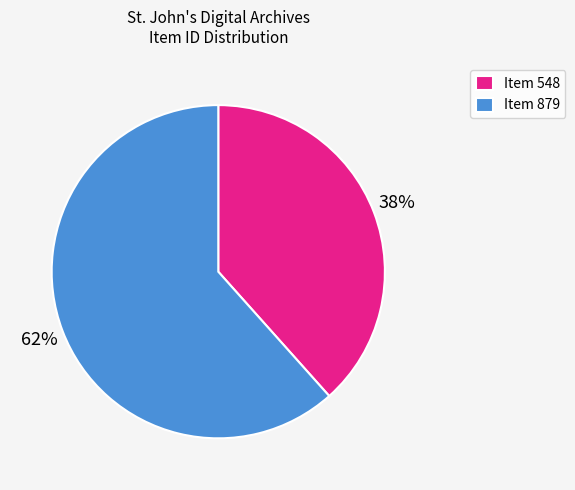

What percentage is the Item 548 slice, to the nearest percent?

38%